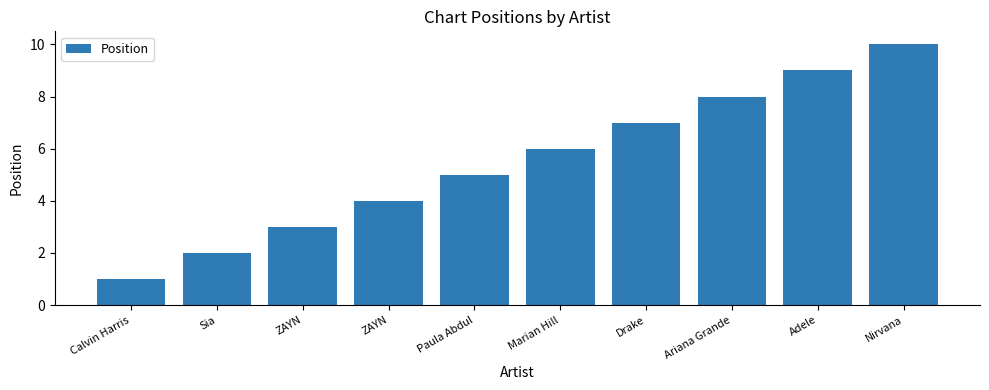

What is the difference between the values at Marian Hill and Paula Abdul?

1